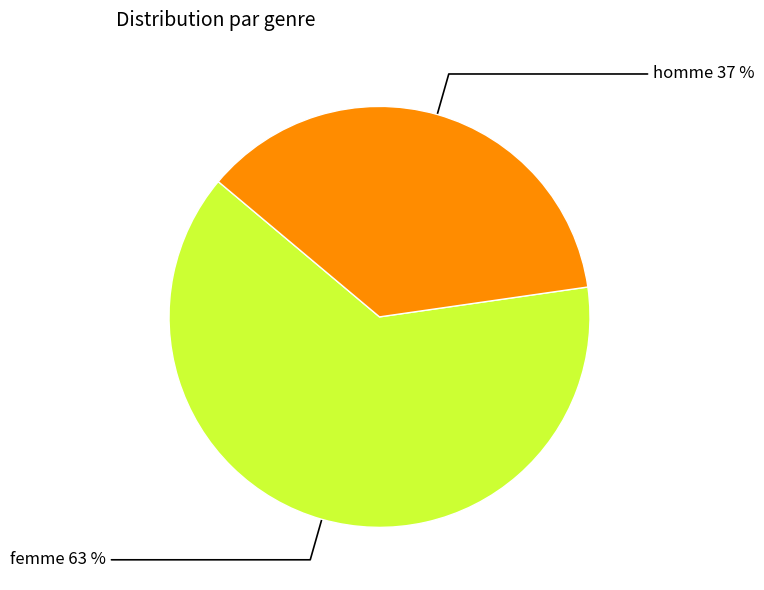

What is the ratio of the value at homme to the value at femme?

0.6